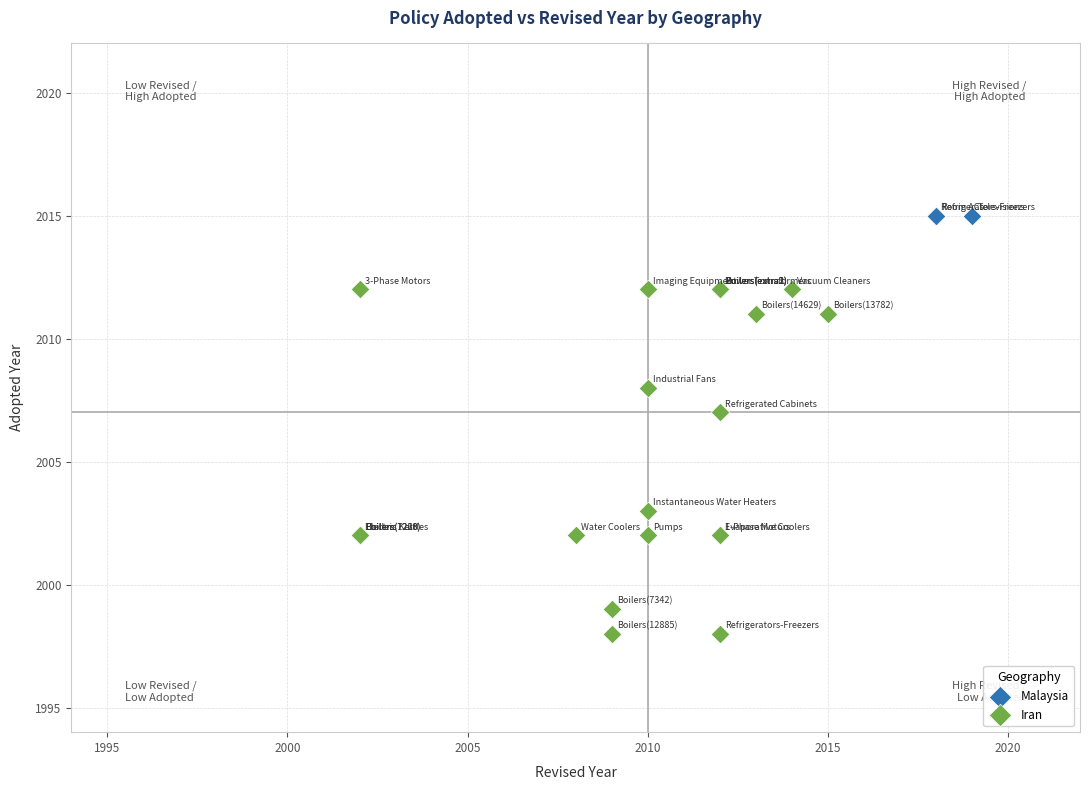

Which series contains the highest Y value?

Malaysia